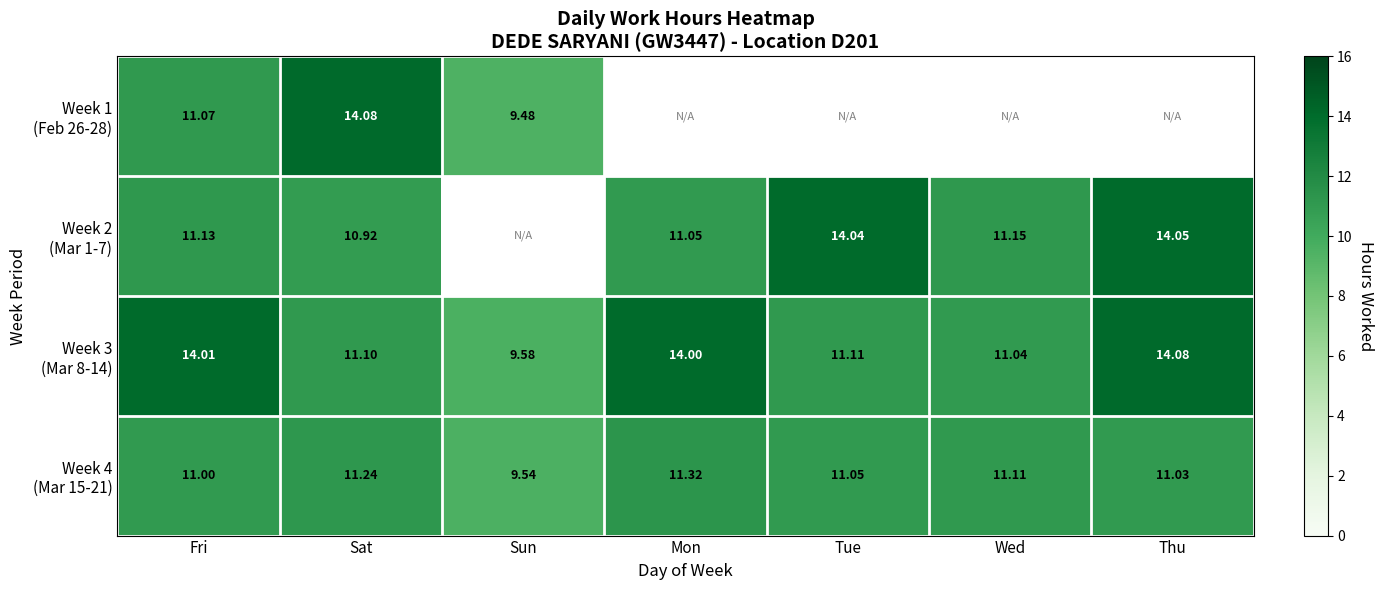

What is the difference between the maximum and second lowest values in the Week 4 (Mar 15-21) series?

0.3